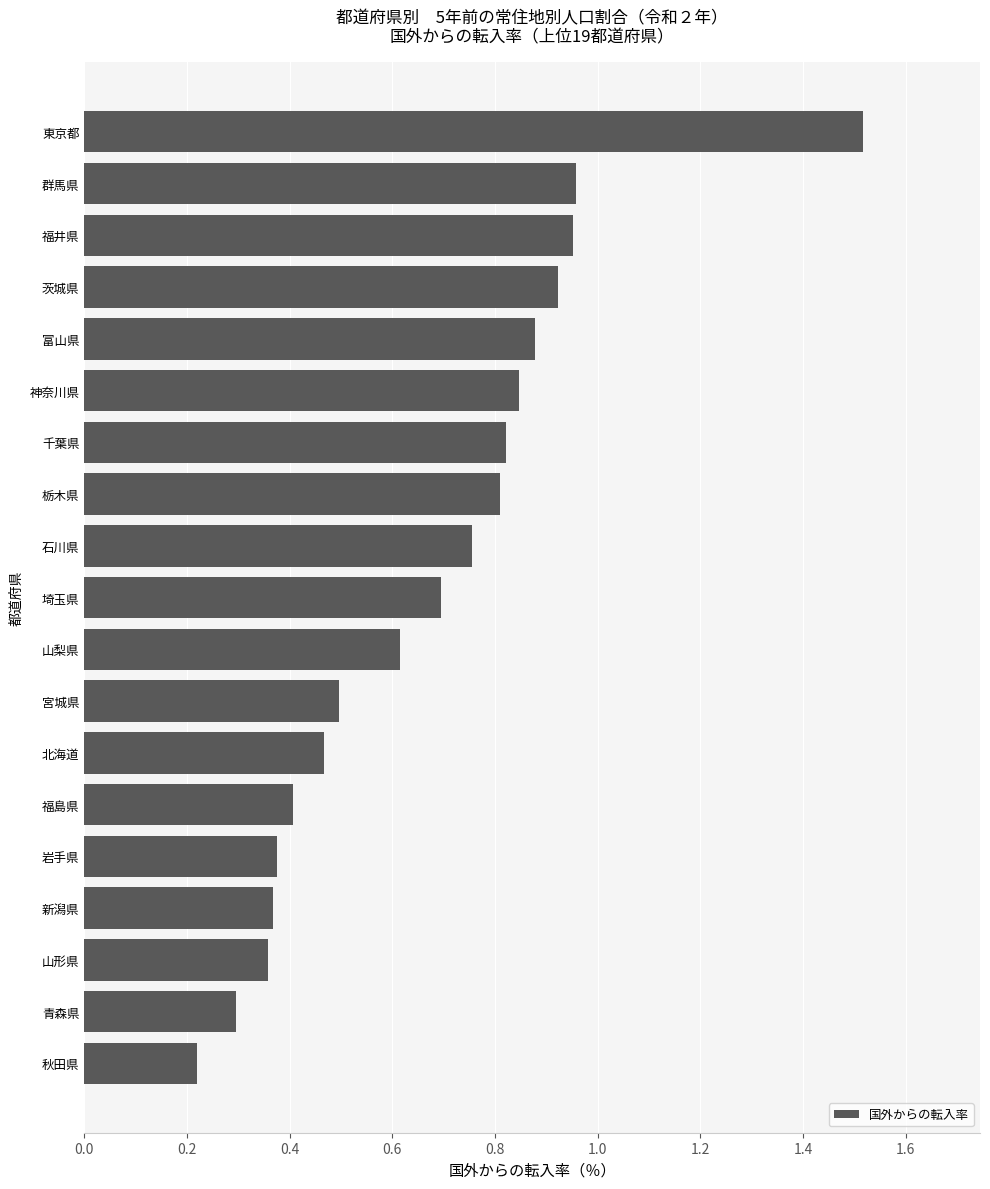

True or false: the data shows 0.8 at 栃木県.

True